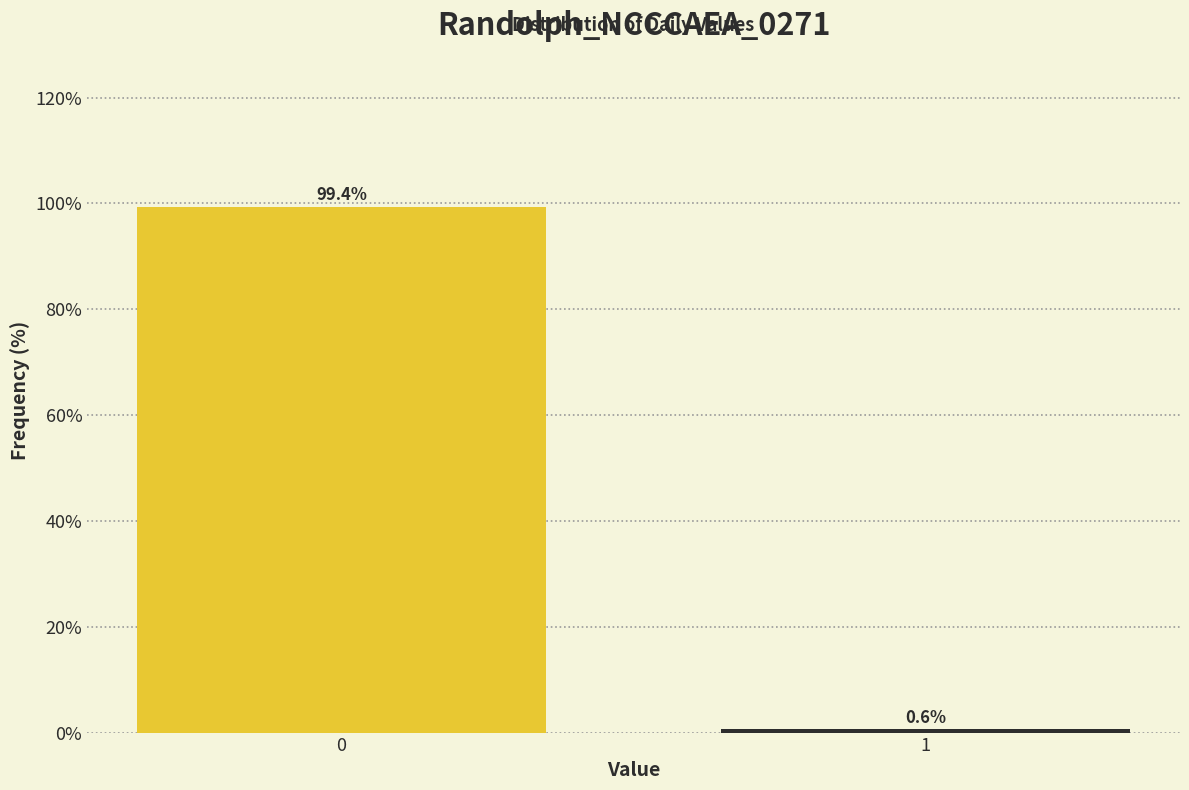

Reading right to left, extract all data points from this chart.

1=0.6	0=99.4